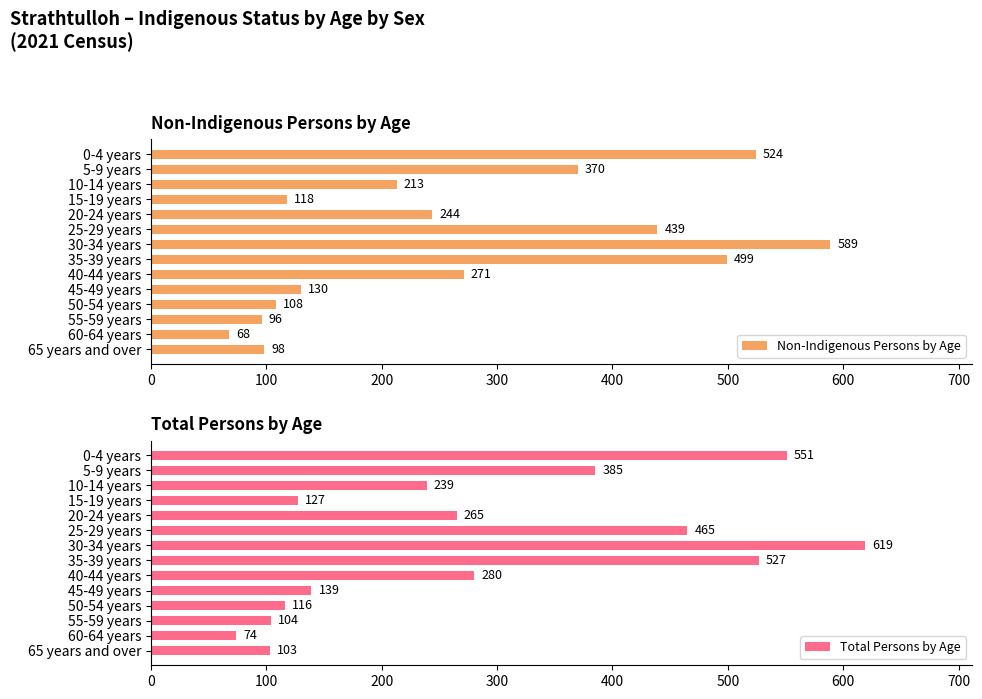

What is the sum of the Non-Indigenous Persons by Age values at 25-29 years and 15-19 years?

557